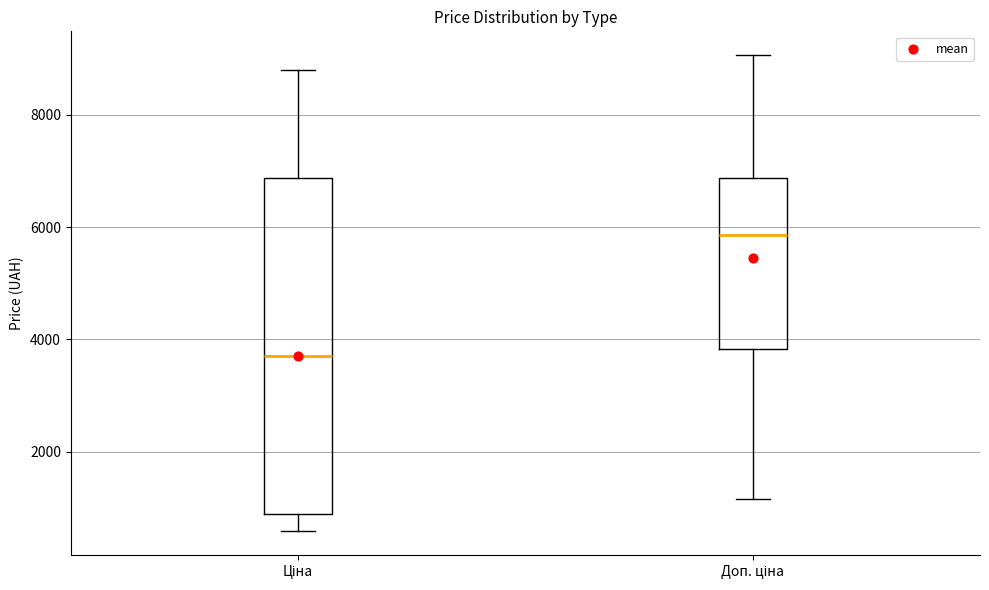

Reading left to right, read every box against the y-axis: the position of its median line, the range the box covers, and the ends of its whiskers. The values are not printed on the chart, so give them approximately, as read against the axis.

Ціна: median 3800, box 800 to 6800, whiskers 600 to 8800
Доп. ціна: median 5800, box 3800 to 6800, whiskers 1200 to 9000